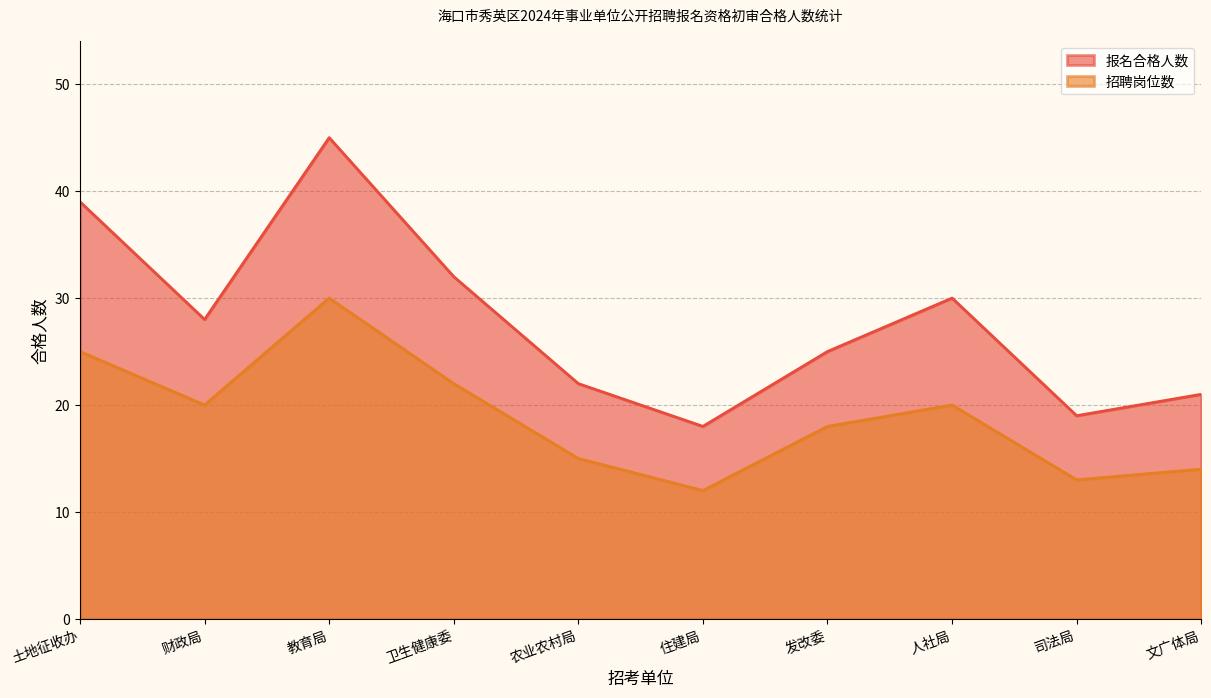

How many categories are shown in the chart?

10